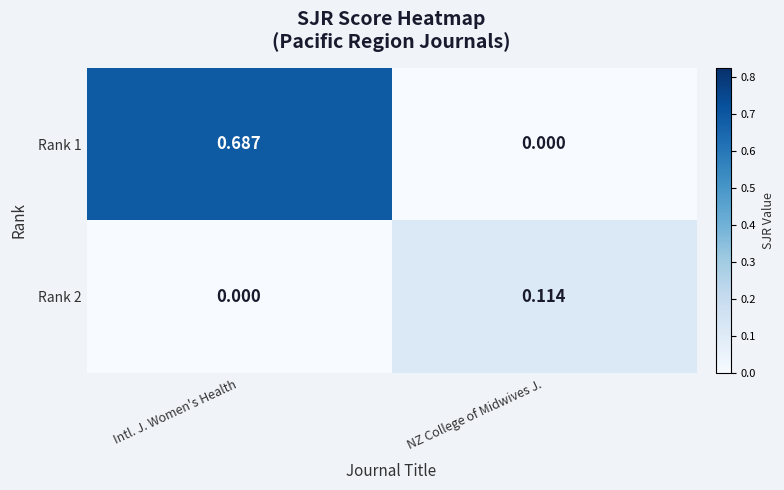

At which label does Rank 1 reach its minimum?

NZ College of Midwives J.